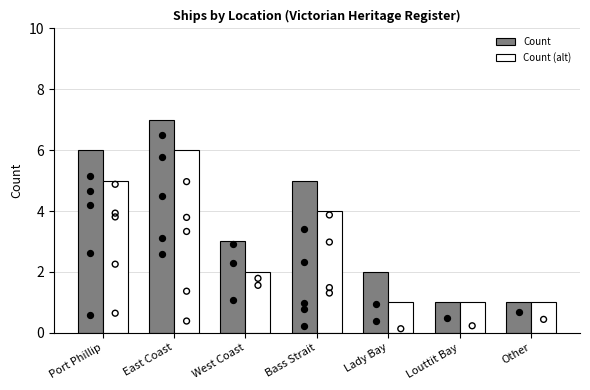

Which series contains the highest Y value?

Count